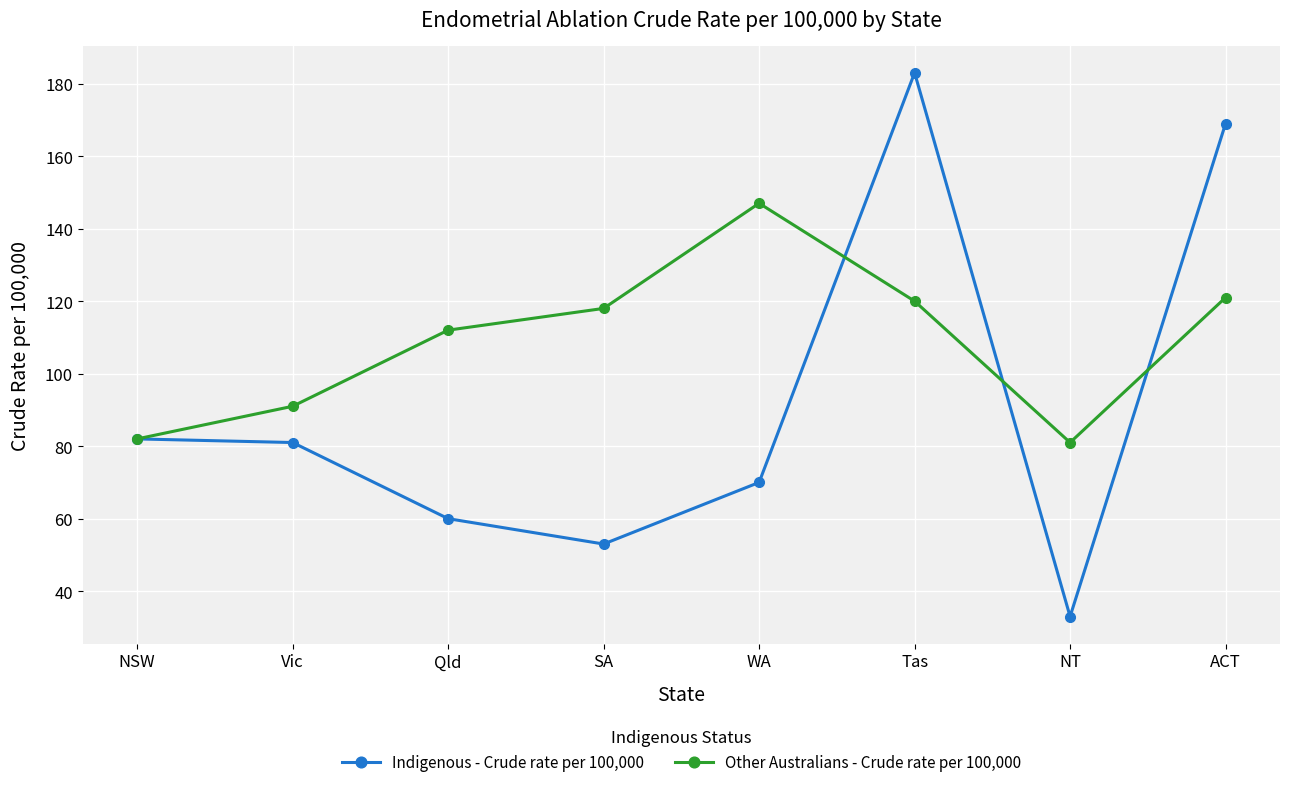

At which category does Indigenous - Crude rate per 100,000 reach its first local valley?

SA